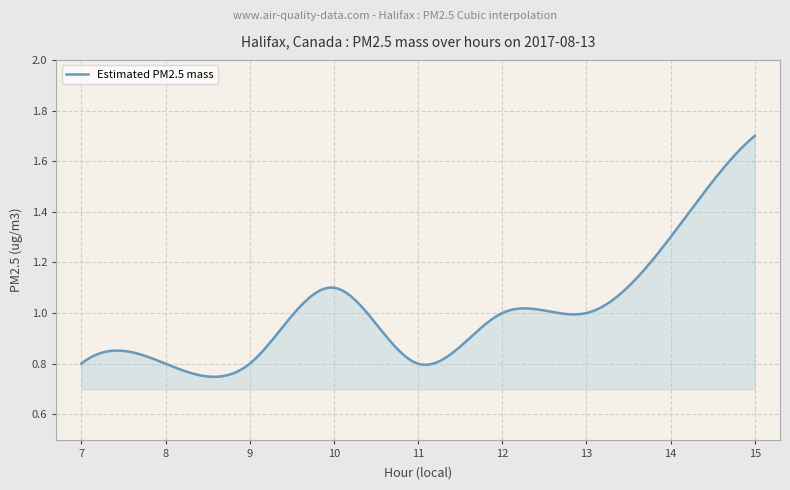

Does the chart display data point markers on the line(s)?

No